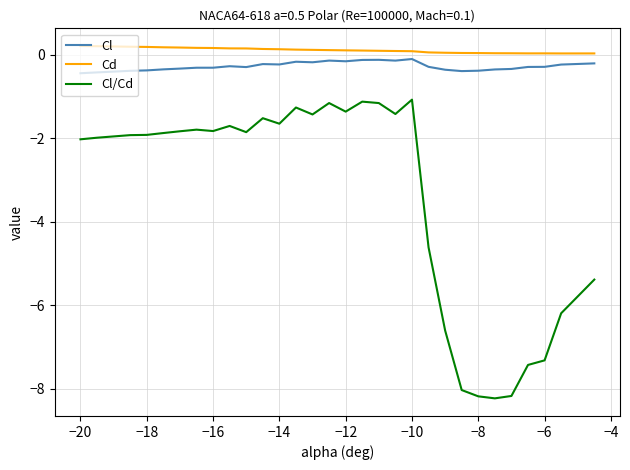

Which series has the widest spread of values?

Cl/Cd